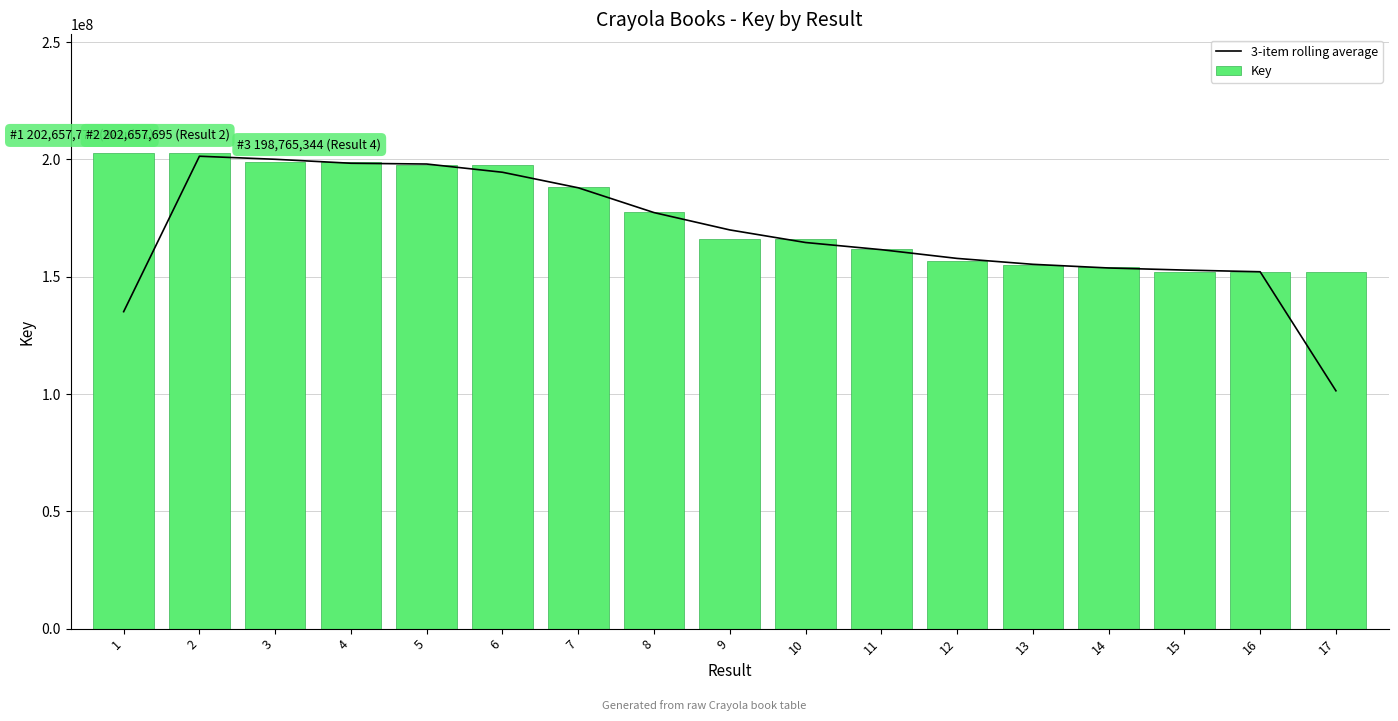

List the series in order of their overall mean, lowest first.

3-item rolling average, Key